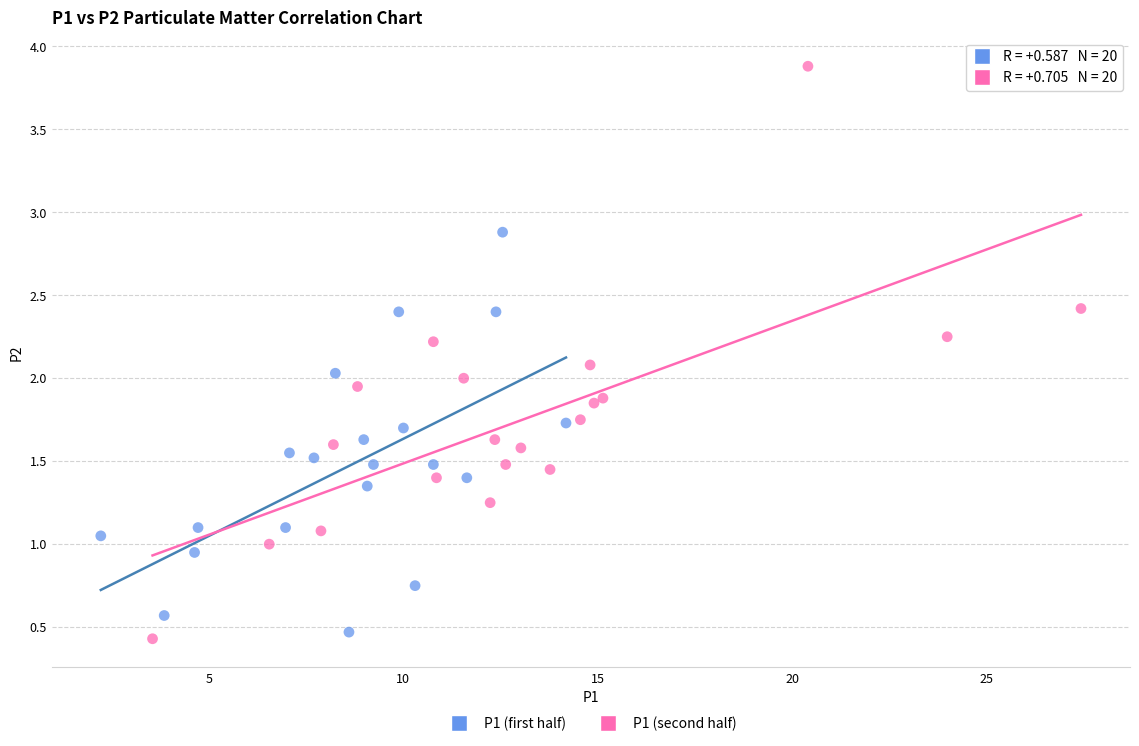

Which series has the largest Y range (max minus min)?

P1 (second half)